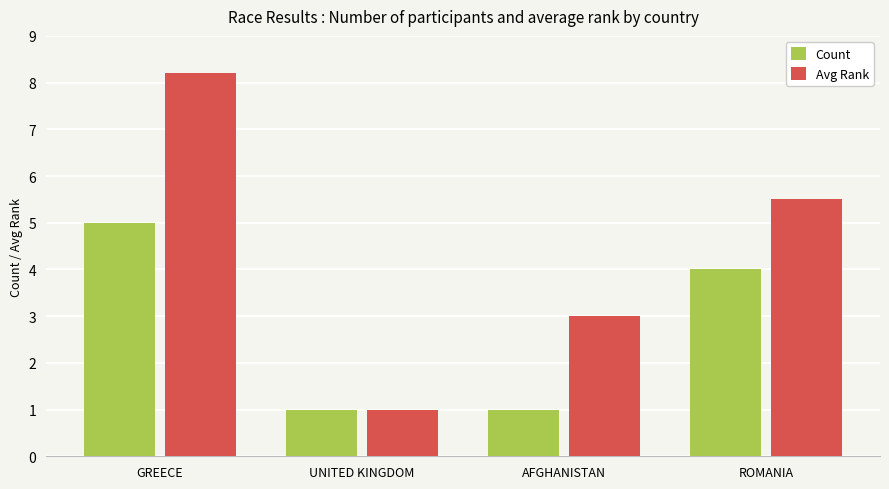

Is it true that Avg Rank equals 8.2 at GREECE?

True